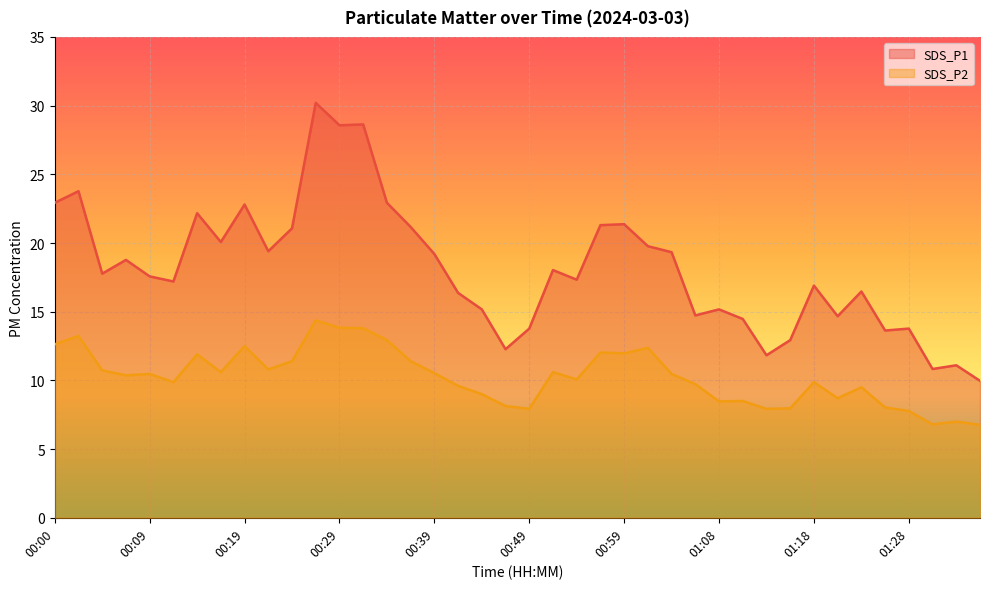

What is the maximum value shown in the chart?

30.2